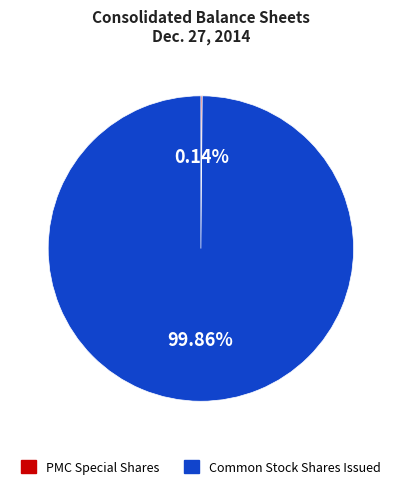

Is there any slice that represents more than half of the pie?

Yes